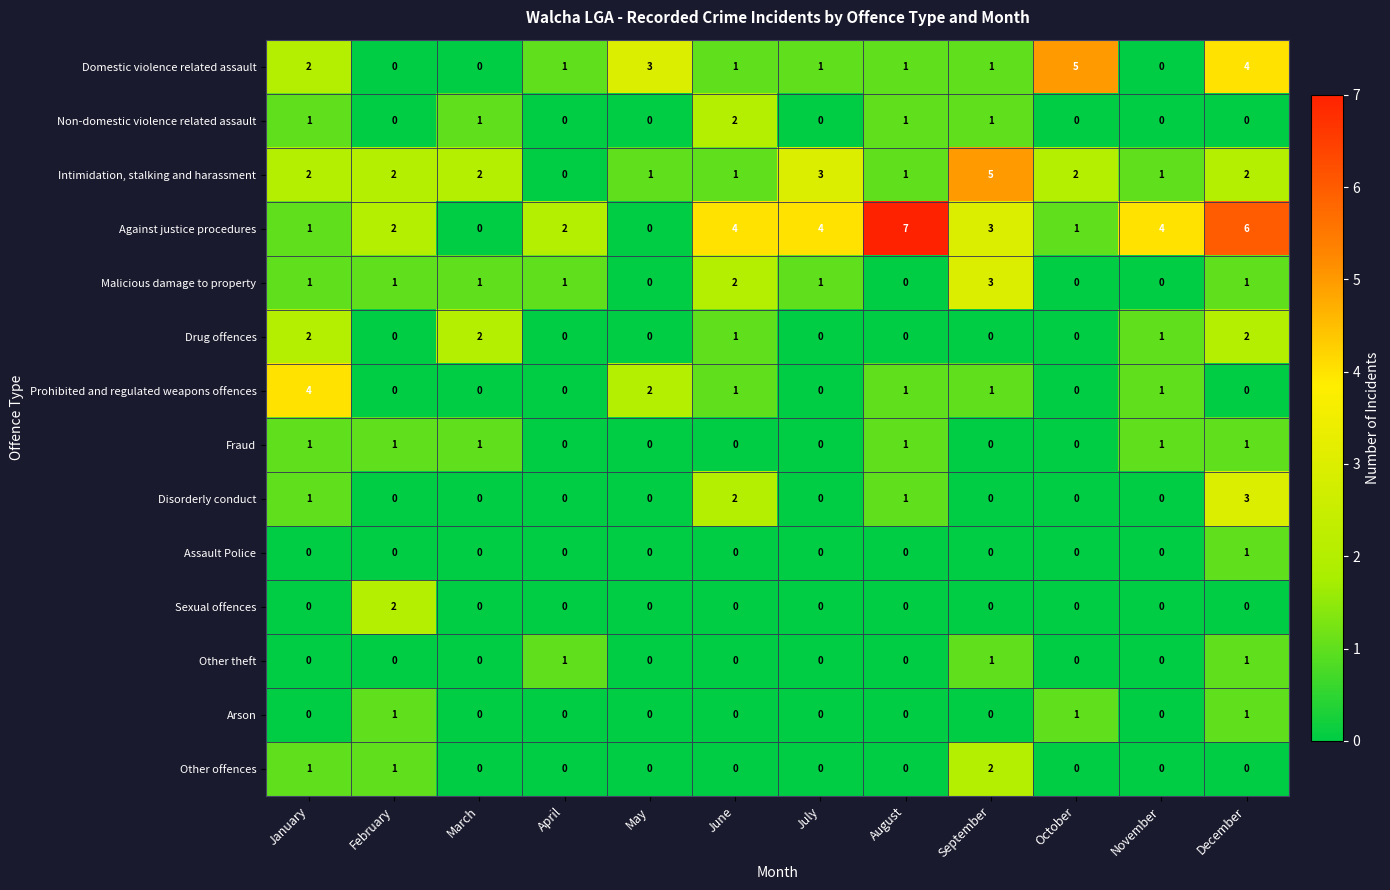

What is the spread (max minus min) of values at April?

2